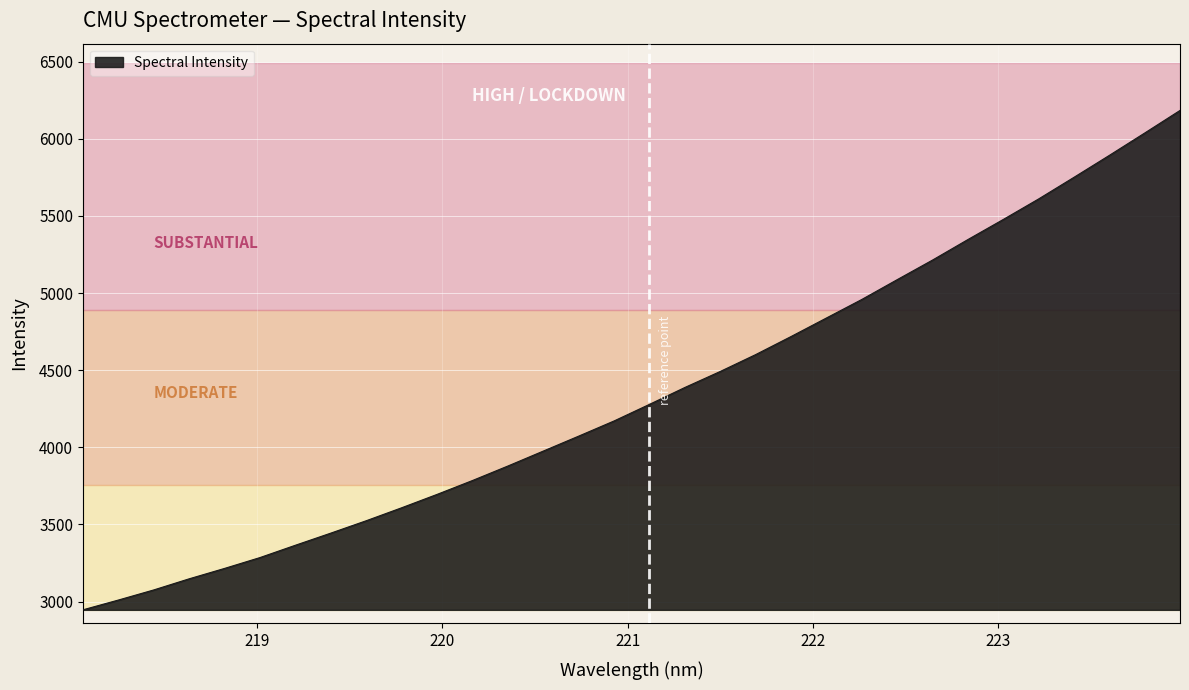

What is the difference between the maximum and minimum values?

3237.0